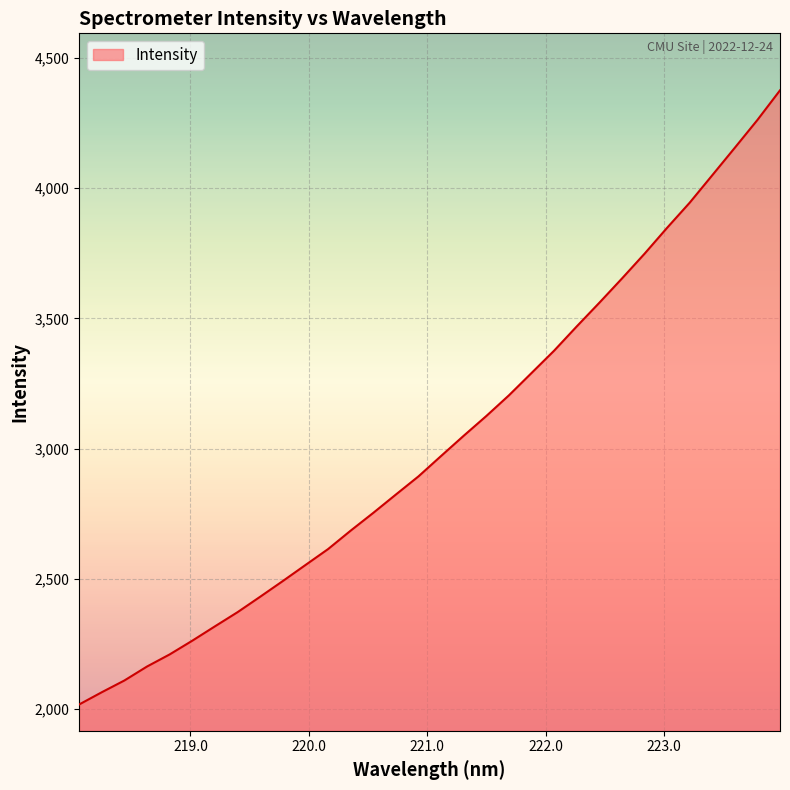

What is the difference between the maximum and minimum values?

2357.5